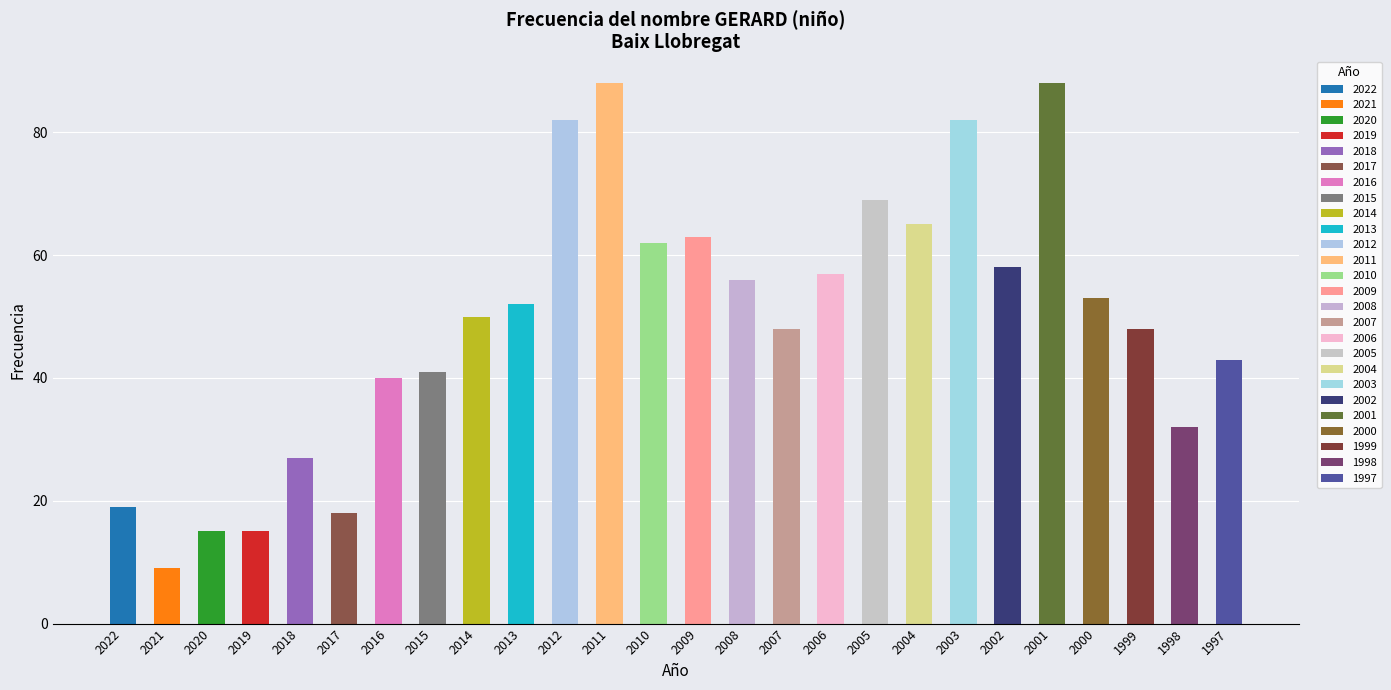

Are the bars grouped side by side (vs. stacked)?

No